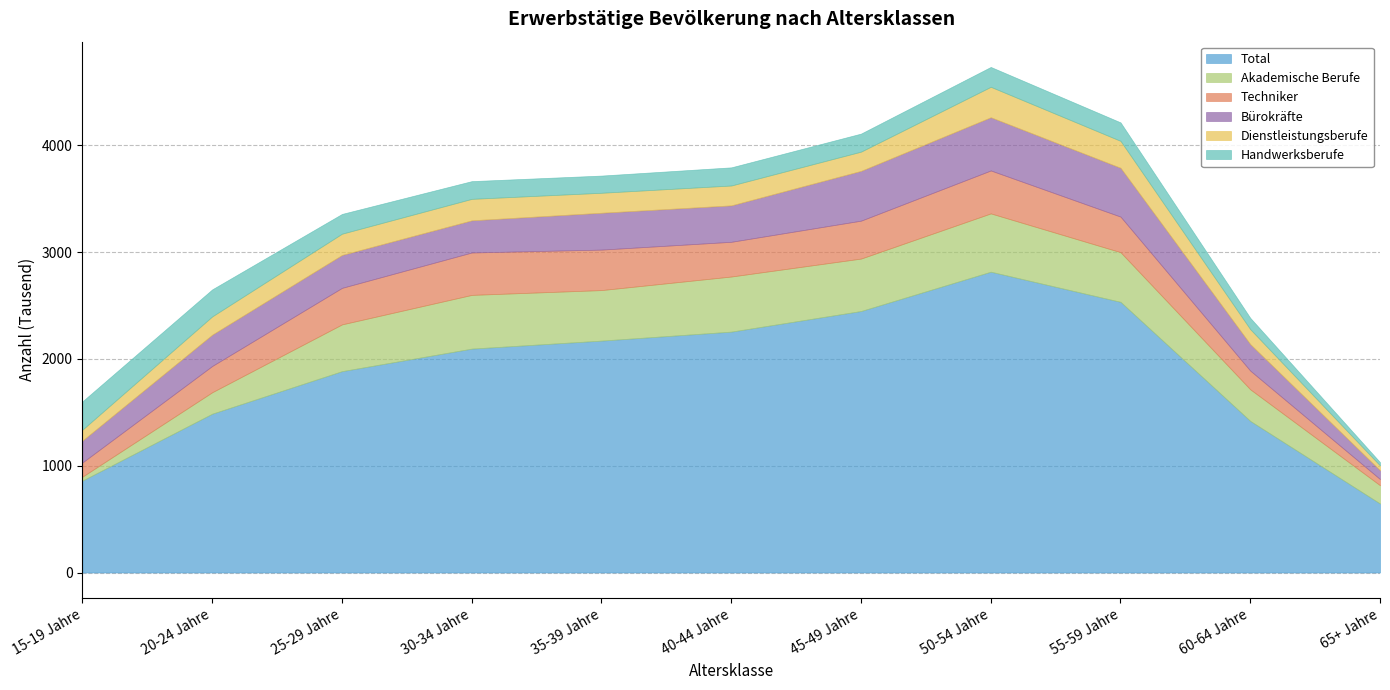

Reading left to right, extract all data points from this chart.

Total: 861	1487	1885	2096	2171	2255	2448	2816	2534	1419	646
Akademische Berufe: 37	201	438	503	473	516	491	546	465	296	171
Techniker: 133	246	342	397	379	325	355	402	333	175	58
Bürokräfte: 205	293	308	301	345	341	466	498	457	248	82
Dienstleistungsberufe: 102	171	199	201	187	186	180	285	252	140	45
Handwerksberufe: 265	253	185	166	161	170	169	186	173	106	31